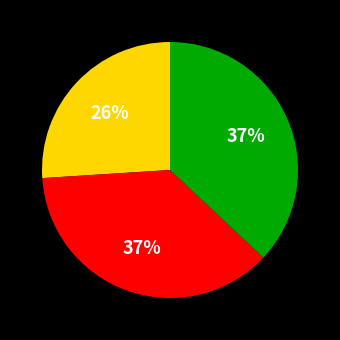

Does any single category account for the majority?

No